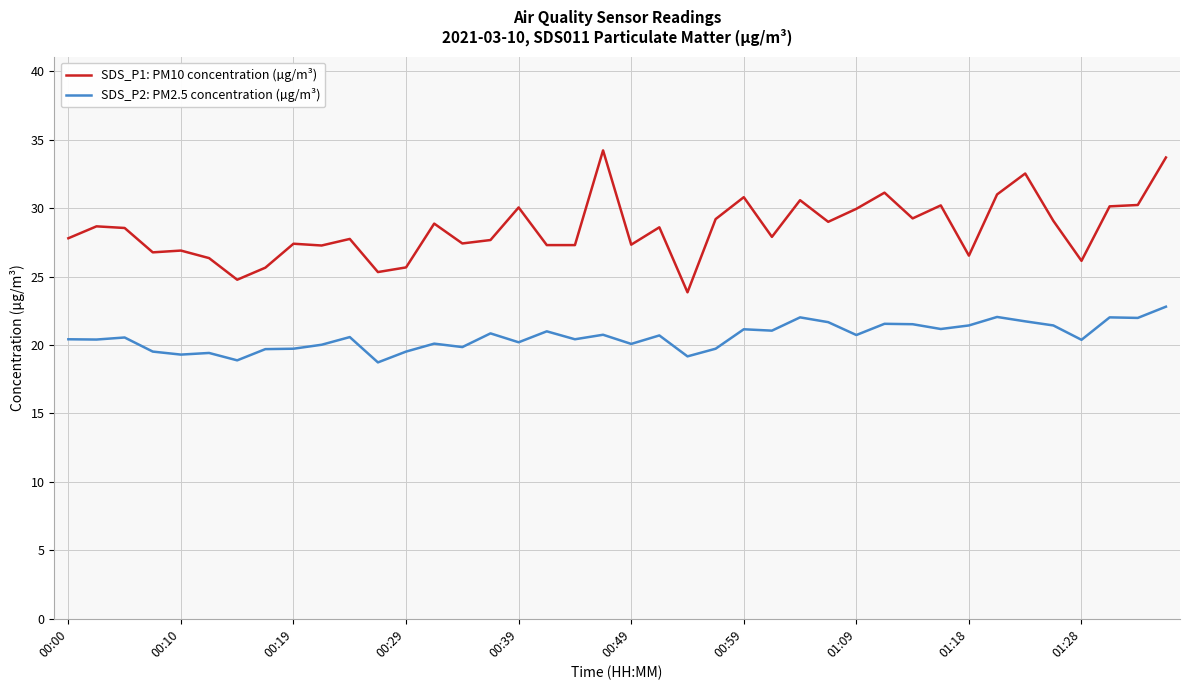

True or false: SDS_P1: PM10 concentration (µg/m³) and SDS_P2: PM2.5 concentration (µg/m³) cross at least once.

False